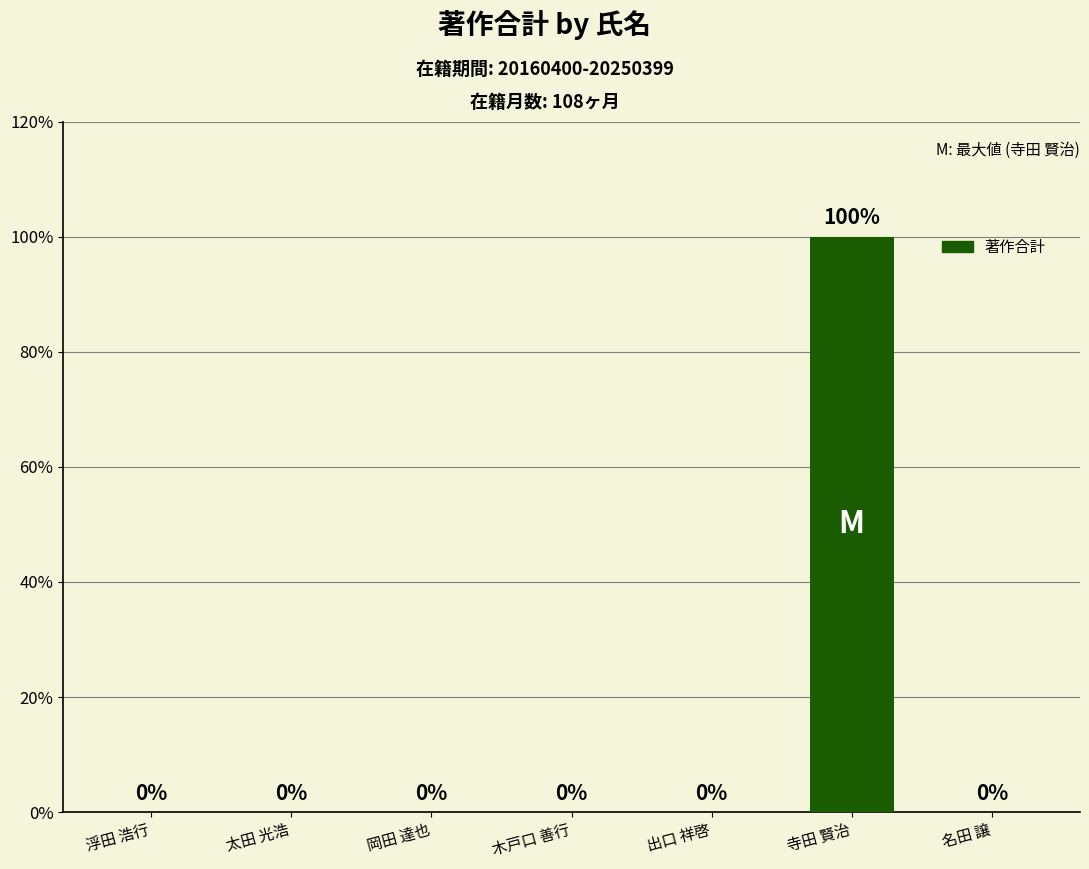

At which label is the value closest to 5?

浮田 浩行